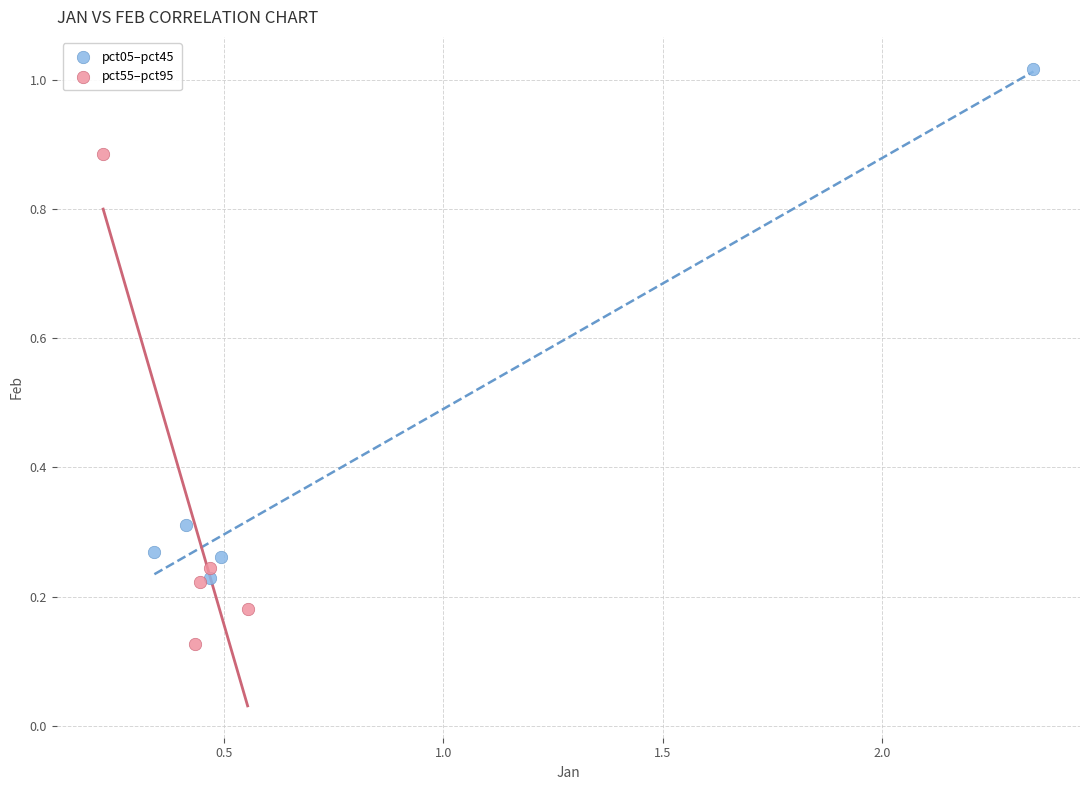

What are all the series names shown in the legend?

pct05–pct45, pct55–pct95